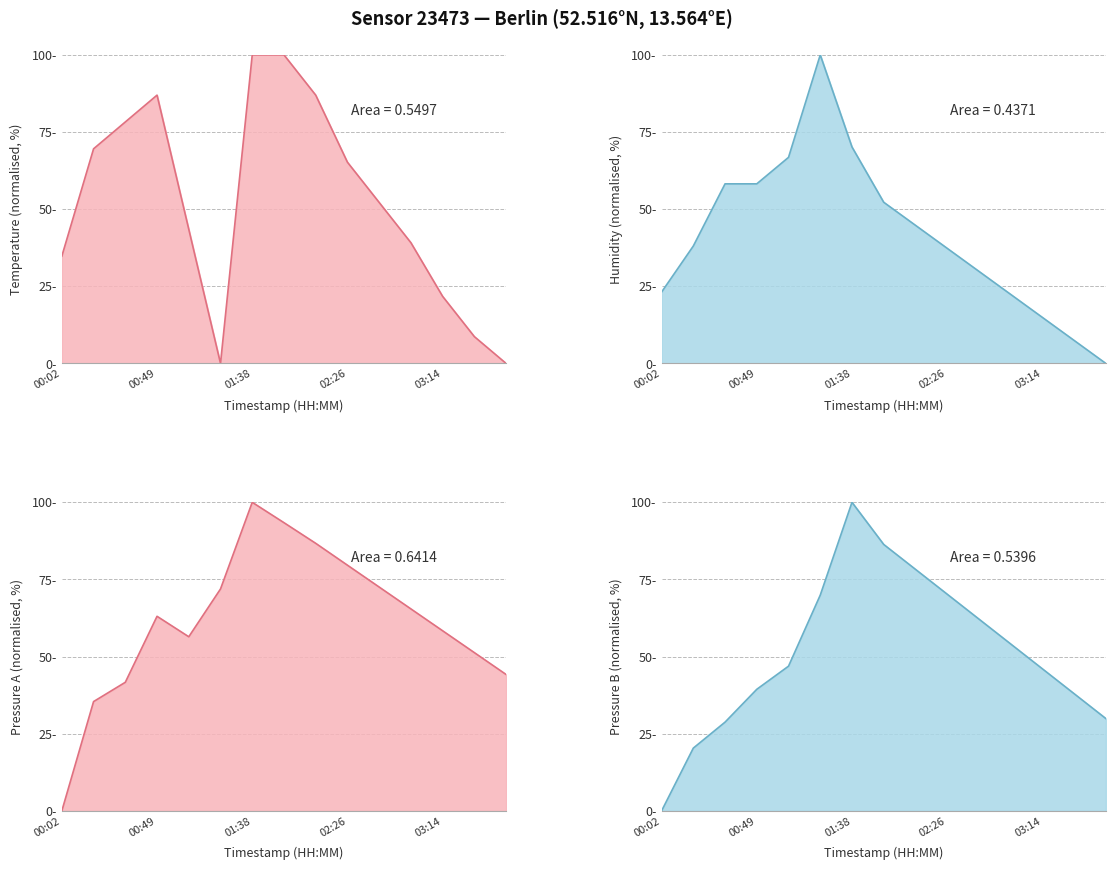

How many values in the pressure_norm2 line series are below 46?

6